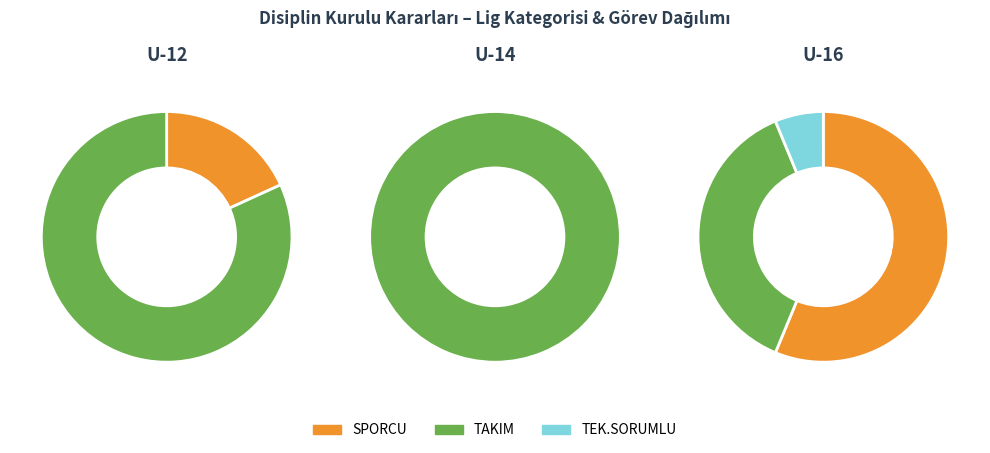

Is it true that SPORCU is 34% of the pie?

True